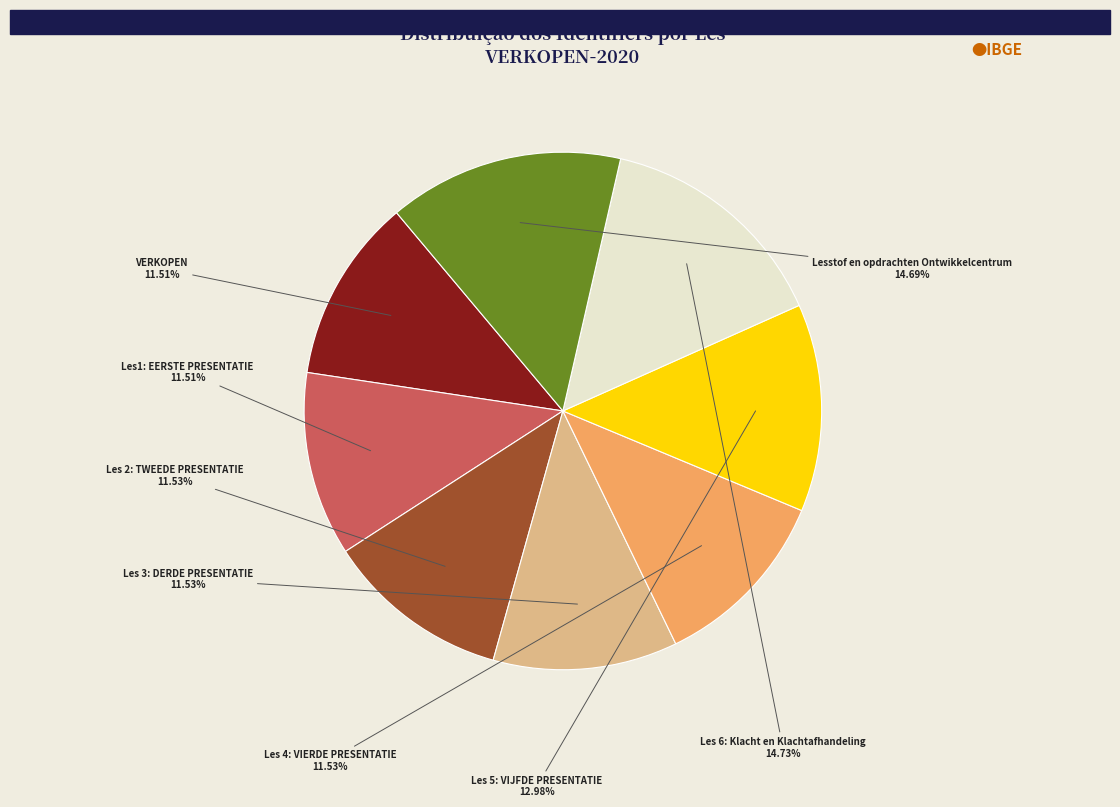

Is there any slice that represents more than half of the pie?

No